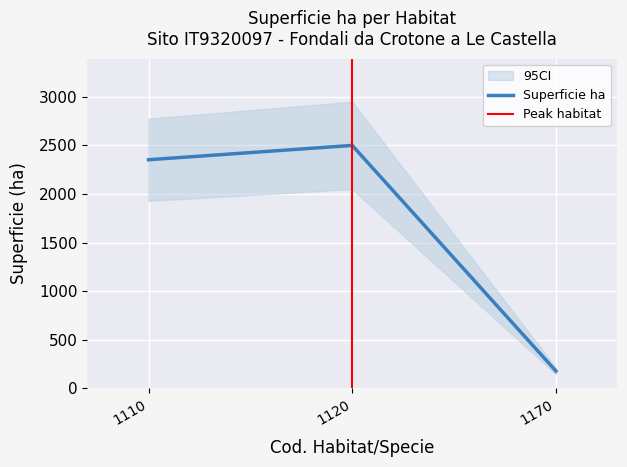

Reading left to right, extract all data points from this chart.

1110=2352.0	1120=2499.4	1170=178.4